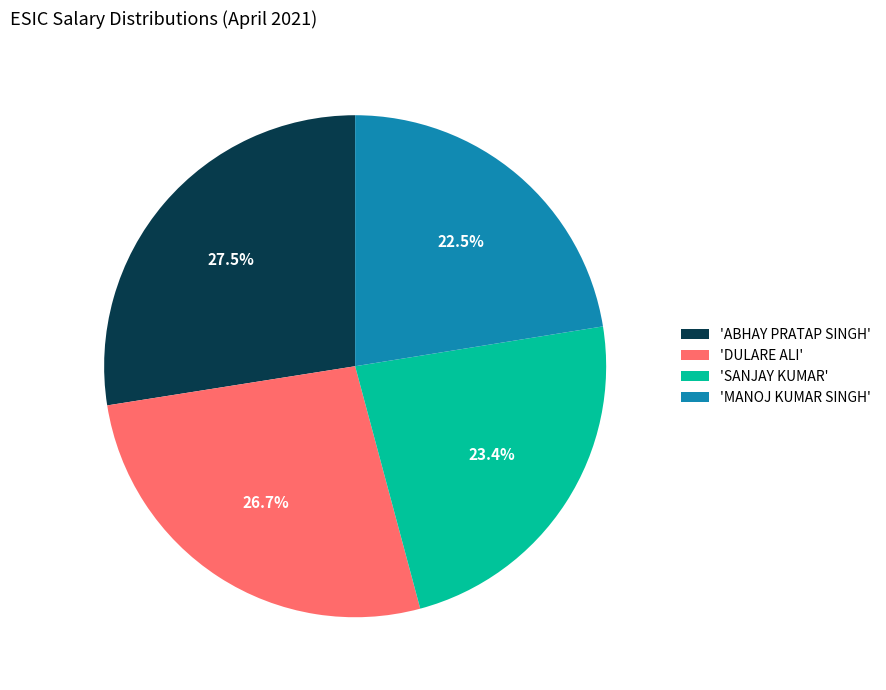

What portion of the pie excludes 'ABHAY PRATAP SINGH'?

72.5%